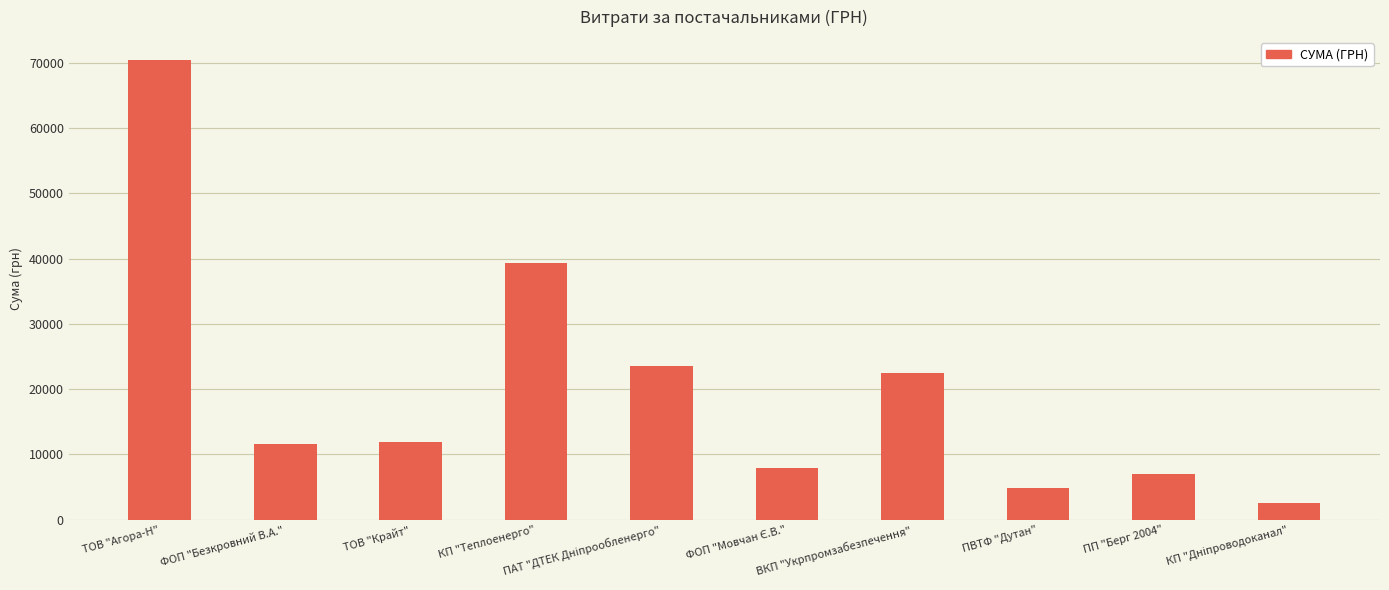

How many categories are shown in the chart?

10